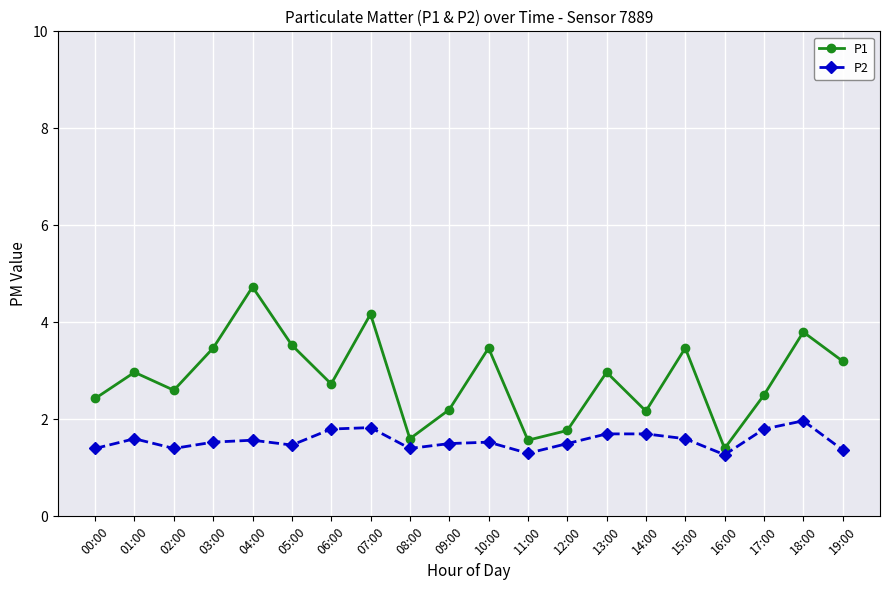

Reading right to left, list all the values displayed in this chart.

P1: 19:00=3.2	18:00=3.8	17:00=2.5	16:00=1.4	15:00=3.5	14:00=2.2	13:00=3.0	12:00=1.8	11:00=1.6	10:00=3.5	09:00=2.2	08:00=1.6	07:00=4.2	06:00=2.7	05:00=3.5	04:00=4.7	03:00=3.5	02:00=2.6	01:00=3.0	00:00=2.4
P2: 19:00=1.4	18:00=2.0	17:00=1.8	16:00=1.3	15:00=1.6	14:00=1.7	13:00=1.7	12:00=1.5	11:00=1.3	10:00=1.5	09:00=1.5	08:00=1.4	07:00=1.8	06:00=1.8	05:00=1.5	04:00=1.6	03:00=1.5	02:00=1.4	01:00=1.6	00:00=1.4